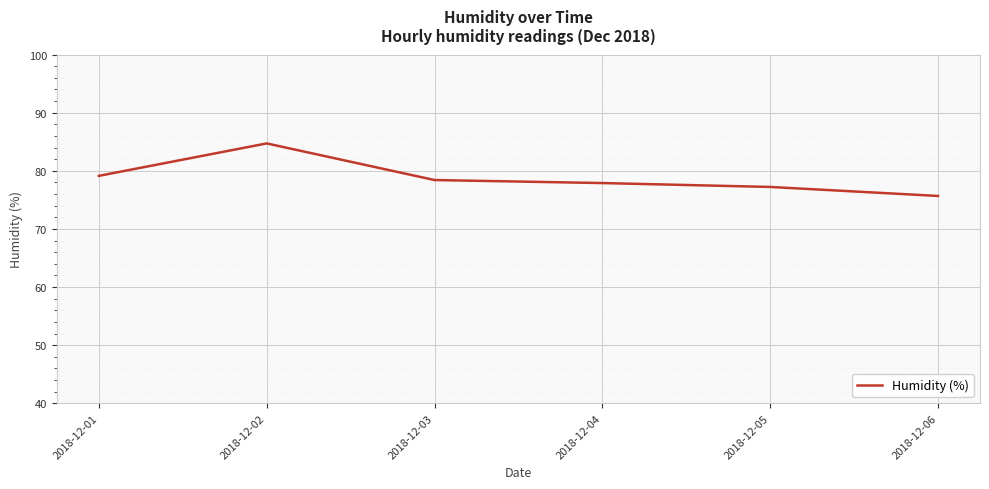

List the labels in order of value, largest first.

2018-12-02, 2018-12-01, 2018-12-03, 2018-12-04, 2018-12-05, 2018-12-06